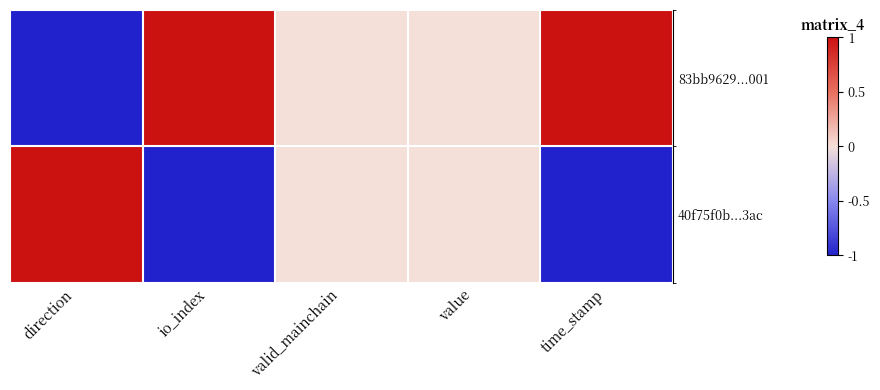

How many categories are shown in the chart?

5